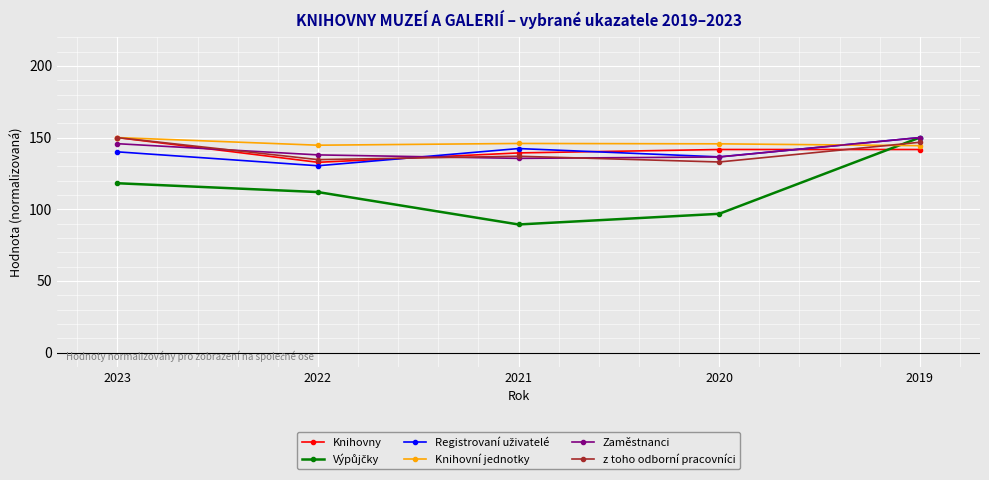

Is it true that z toho odborní pracovníci equals 133.0 at 2020?

True